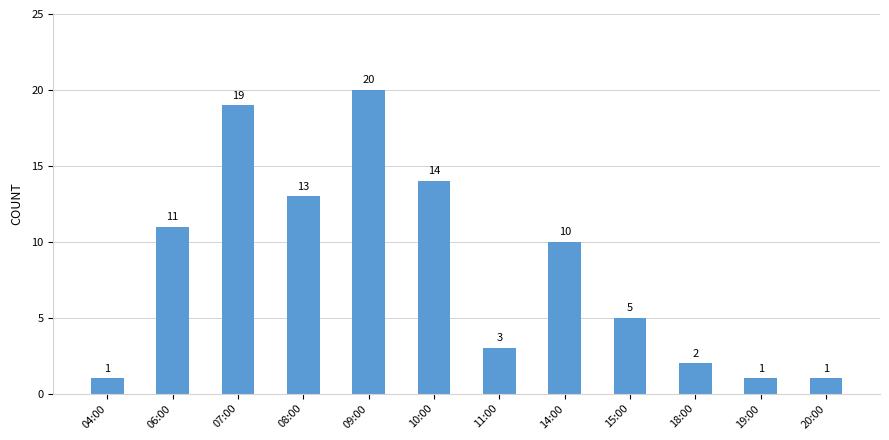

Reading left to right, extract all data points from this chart.

04:00=1	06:00=11	07:00=19	08:00=13	09:00=20	10:00=14	11:00=3	14:00=10	15:00=5	18:00=2	19:00=1	20:00=1